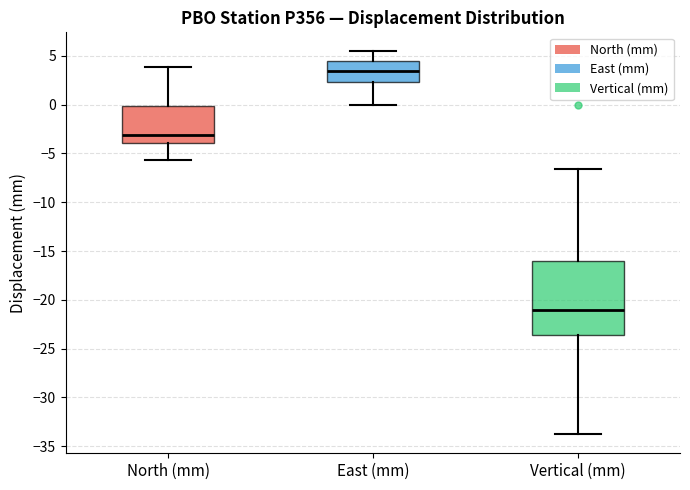

Reading left to right, transcribe this box plot: for each box, give where its median line is, the range the box spans, and where its two whiskers end, as read against the y-axis. The values are not printed on the chart, so give them approximately, as read against the axis.

North (mm): median -3.0, box -4.0 to 0.0, whiskers -5.5 to 4.0
East (mm): median 3.5, box 2.5 to 4.5, whiskers 0.0 to 5.5
Vertical (mm): median -21.0, box -23.5 to -16.0, whiskers -34.0 to -6.5